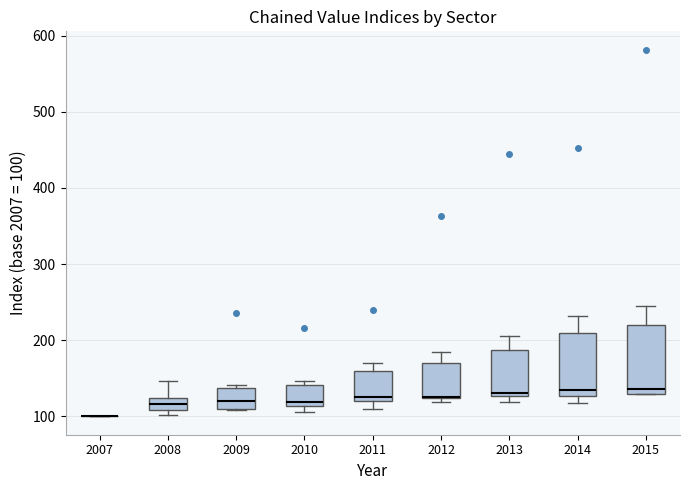

Reading left to right, transcribe this box plot: for each box, give where its median line is, the range the box spans, and where its two whiskers end, as read against the y-axis. The values are not printed on the chart, so give them approximately, as read against the axis.

2007: box collapsed to a line at 100, whiskers 100 to 100
2008: median 120 (inside the box), box 110 to 120, whiskers 100 to 150
2009: median 120, box 110 to 140, whiskers 110 to 140 (just above the box's upper edge)
2010: median 120, box 110 to 140, whiskers 110 (just below the box's lower edge) to 150
2011: median 130, box 120 to 160, whiskers 110 to 170
2012: median 130 (drawn on the box's lower edge), box 120 to 170, whiskers 120 (just below the box's lower edge) to 180
2013: median 130 (just above the box's lower edge), box 130 to 190, whiskers 120 to 210
2014: median 130 (just above the box's lower edge), box 130 to 210, whiskers 120 to 230
2015: median 140, box 130 to 220, whiskers 130 to 250